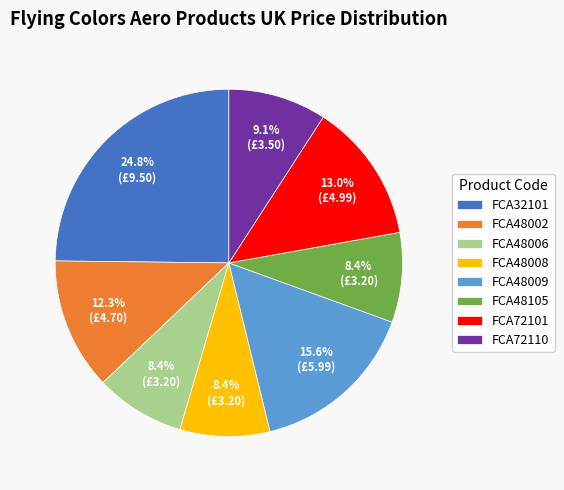

Count the number of slices in the pie.

8